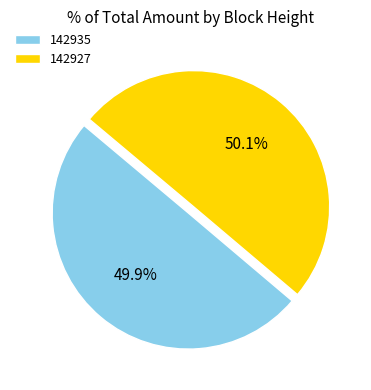

What is the ratio of the value at 142935 to the value at 142927?

1.0